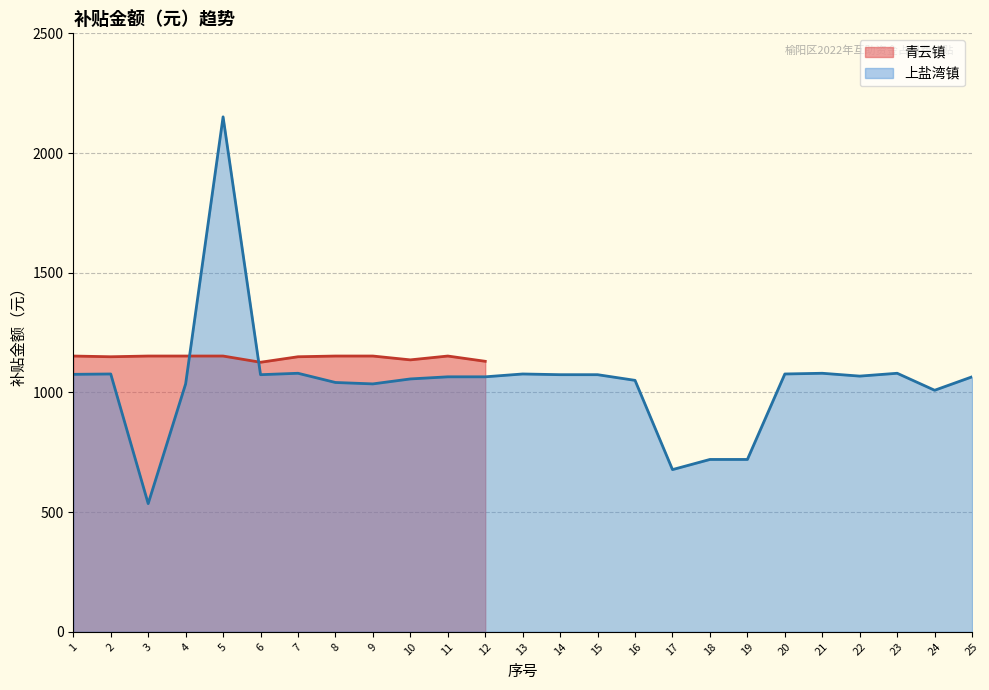

Between 14 and 18, which is larger?

14